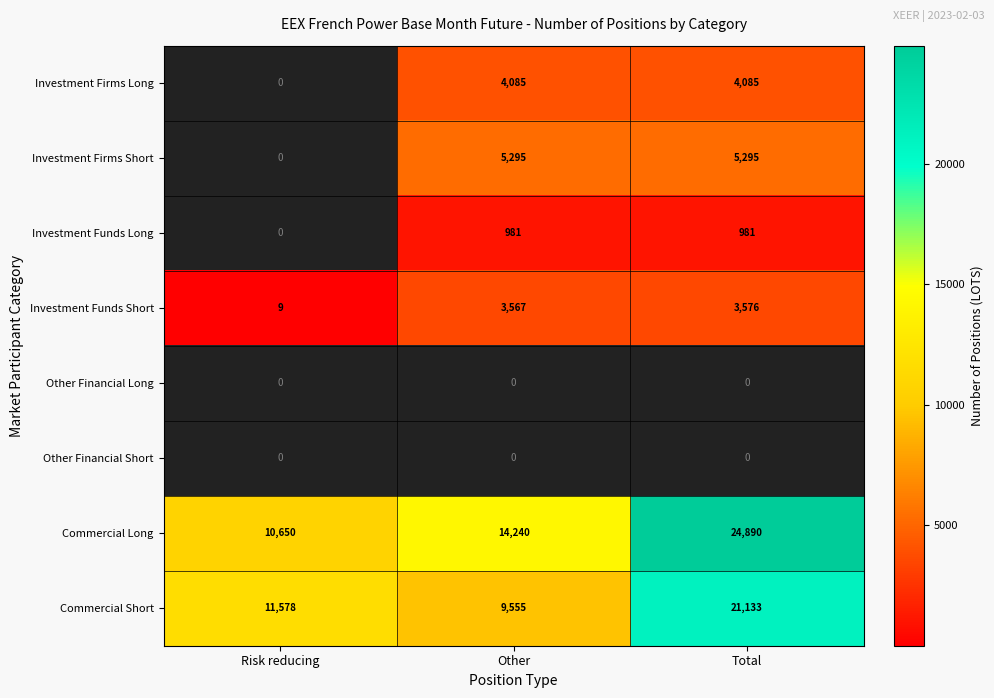

Is the value of Investment Funds Long at Total greater than the value of Commercial Long at Risk reducing?

No